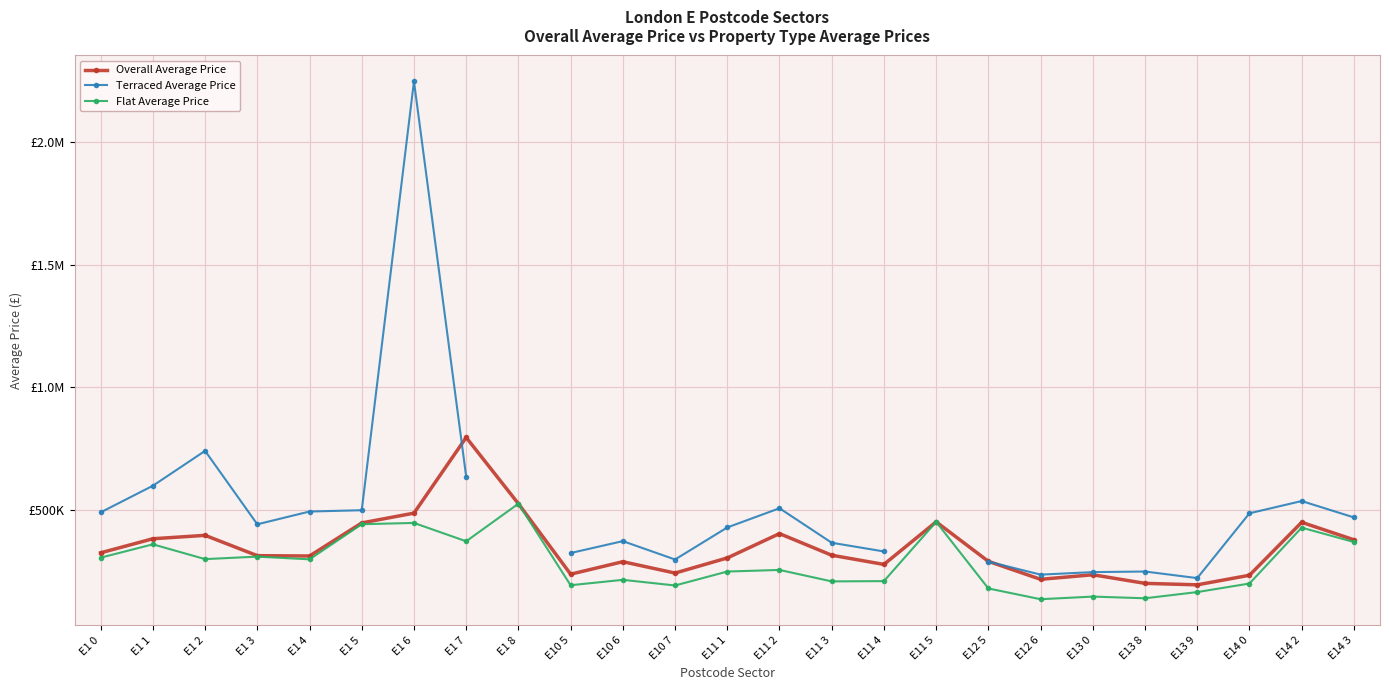

What is the label of the 7th point from the left?

E1 6